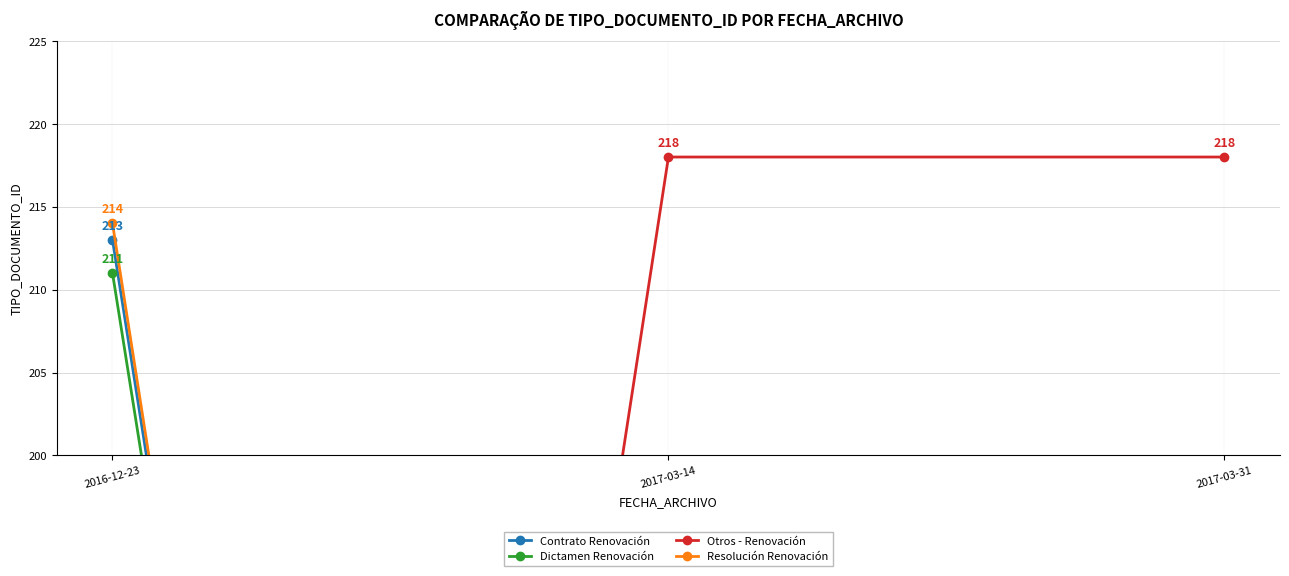

Rank the categories by Otros - Renovación value from highest to lowest.

2017-03-14, 2017-03-31, 2016-12-23